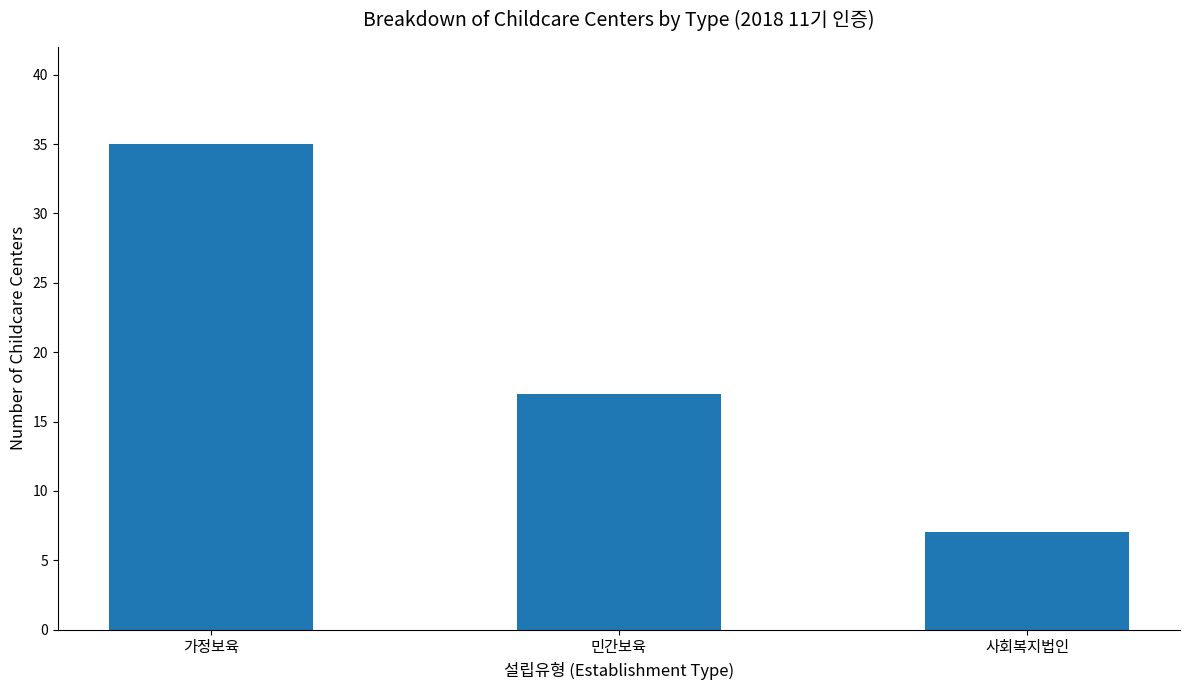

What position from the right is 가정보육?

3